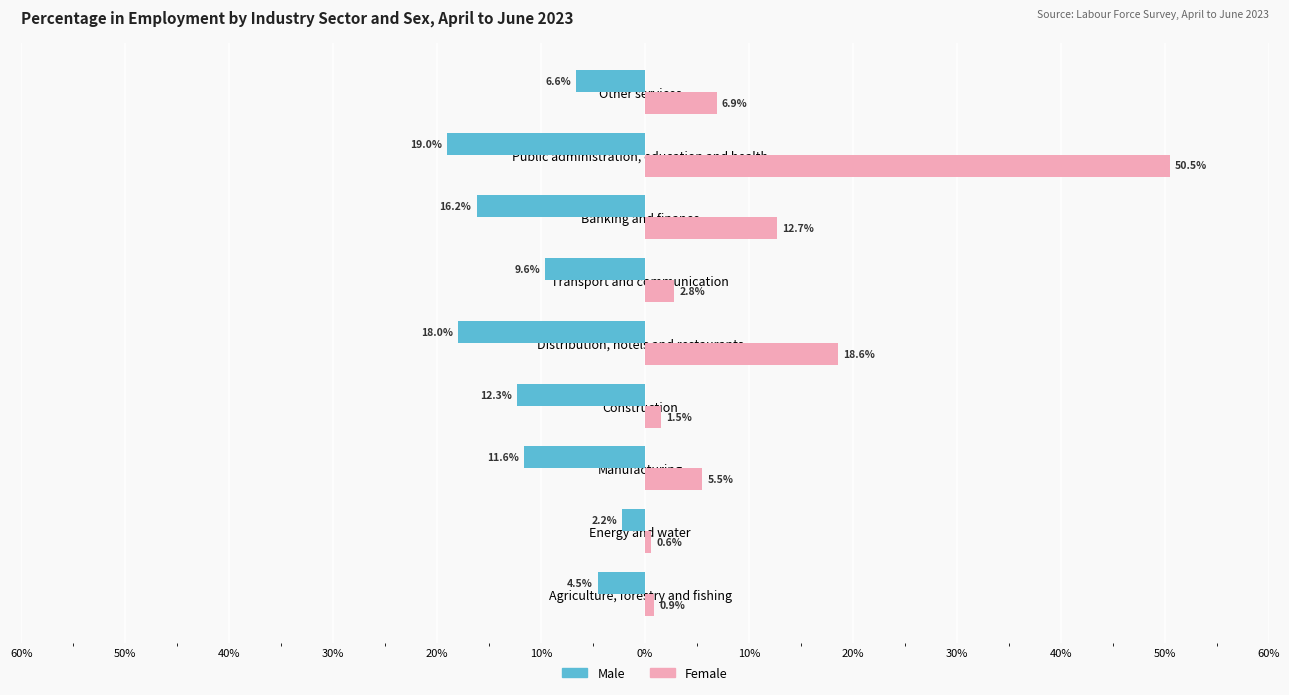

What is the average value of the Male series?

-11.1